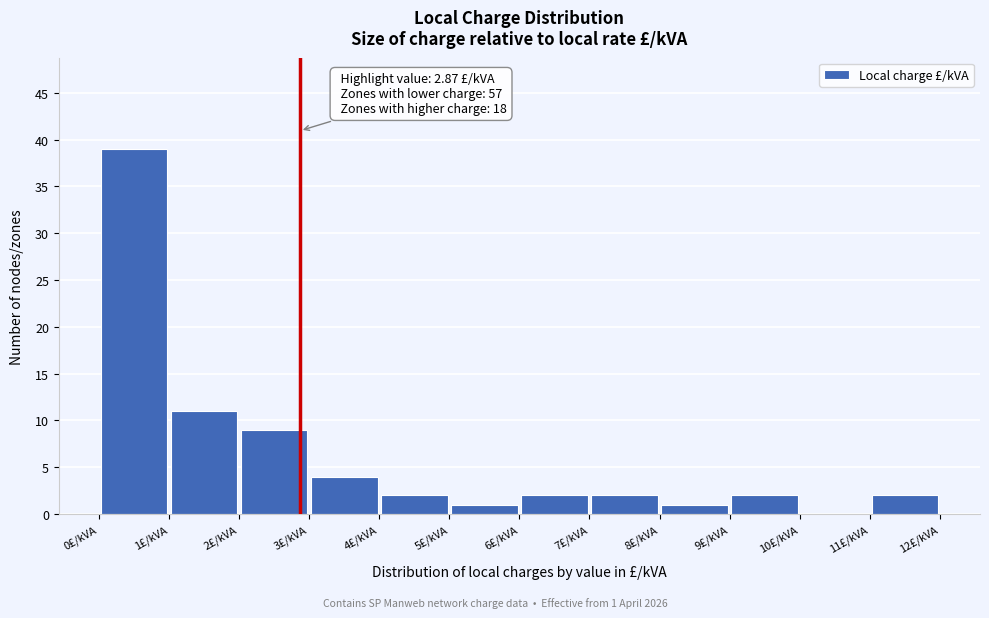

Over which range of the x-axis is the bar tallest?

0 to 1